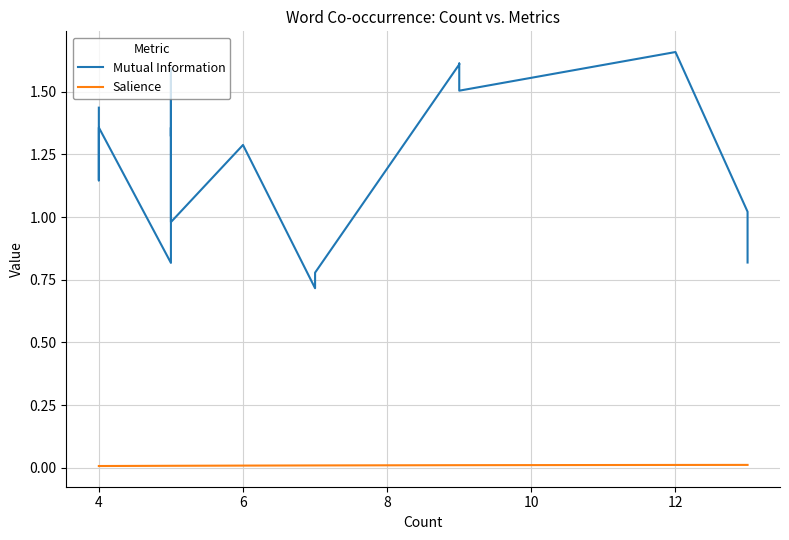

True or false: Mutual Information and Salience cross at least once.

False